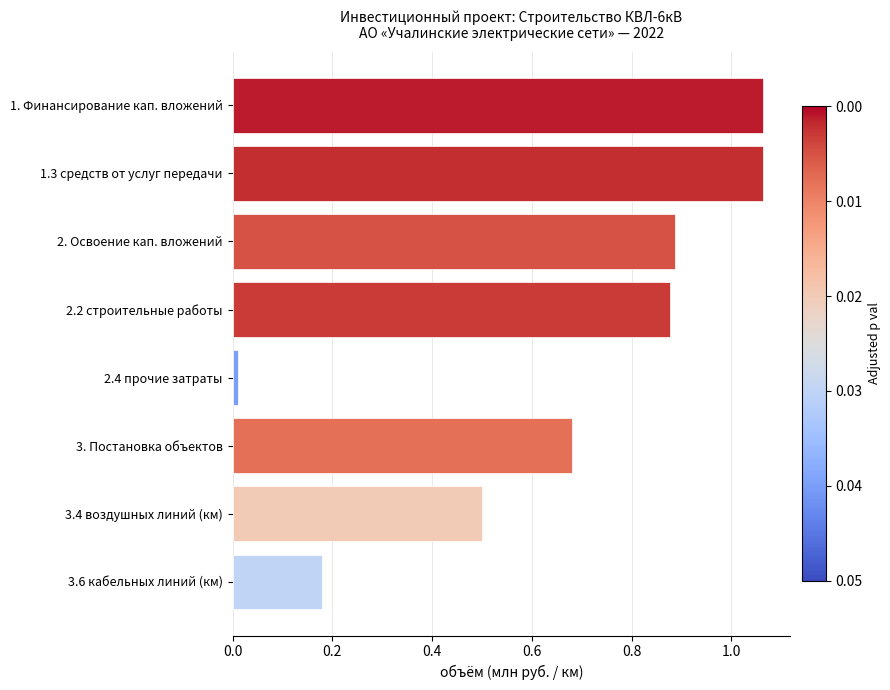

How many bars are there in total?

8